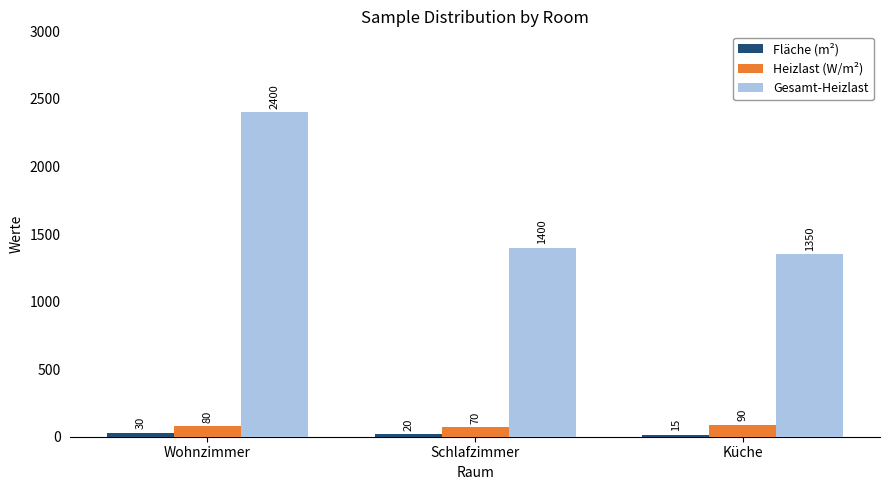

Where is Gesamt-Heizlast nearest to the value 1875?

Schlafzimmer